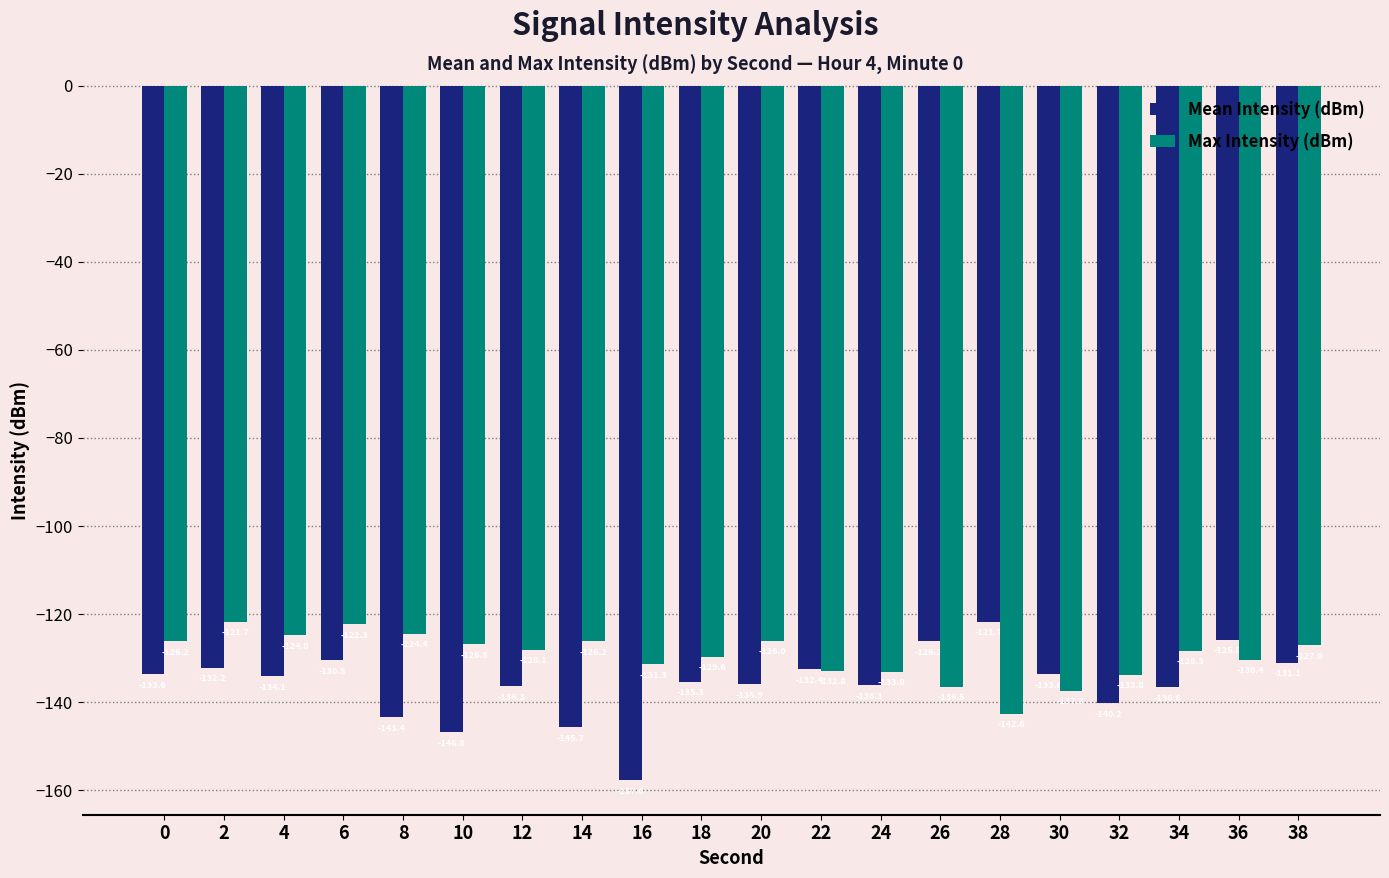

Which series has the largest total across all categories?

Max Intensity (dBm)